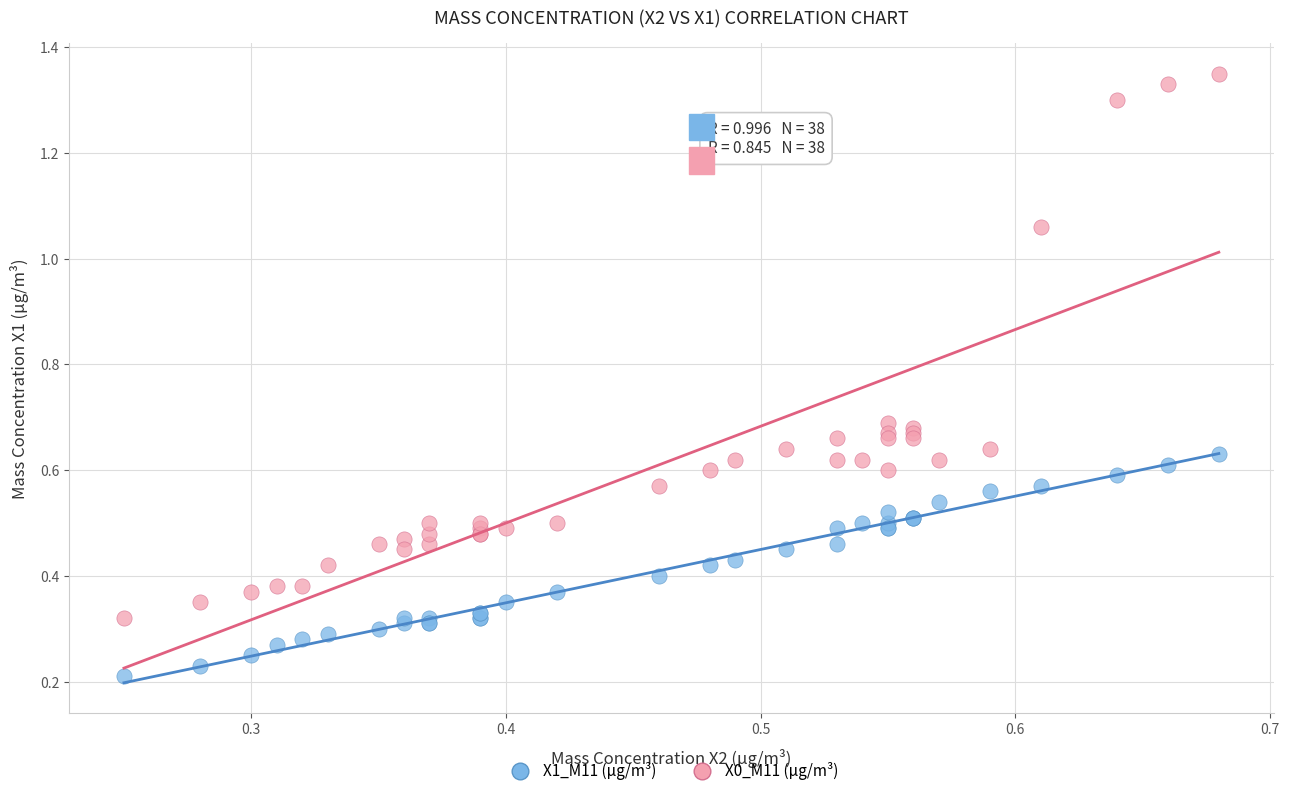

Which series reaches the minimum Y coordinate?

X1_M11 (μg/m³)